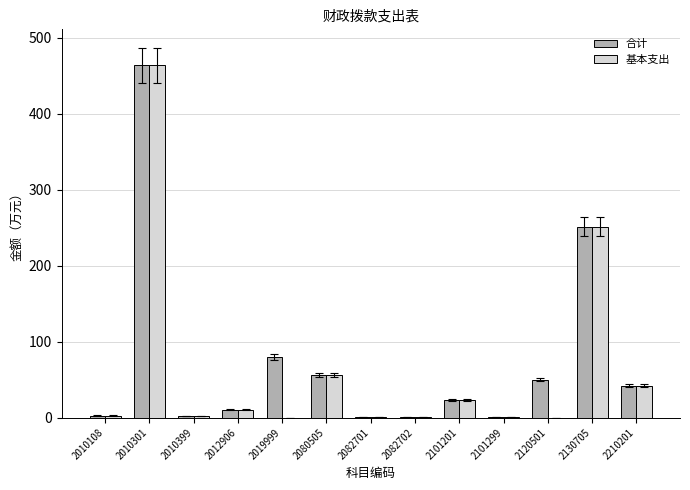

Are the bars horizontal?

No